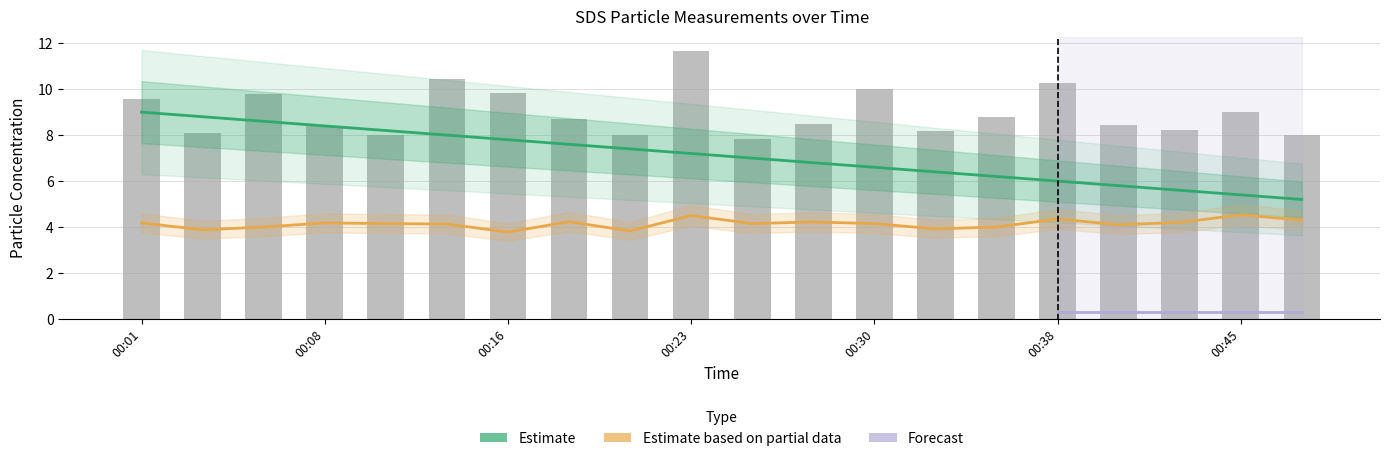

Rank the series at 00:18 from highest to lowest value.

SDS_P1, Estimate_line, SDS_P2